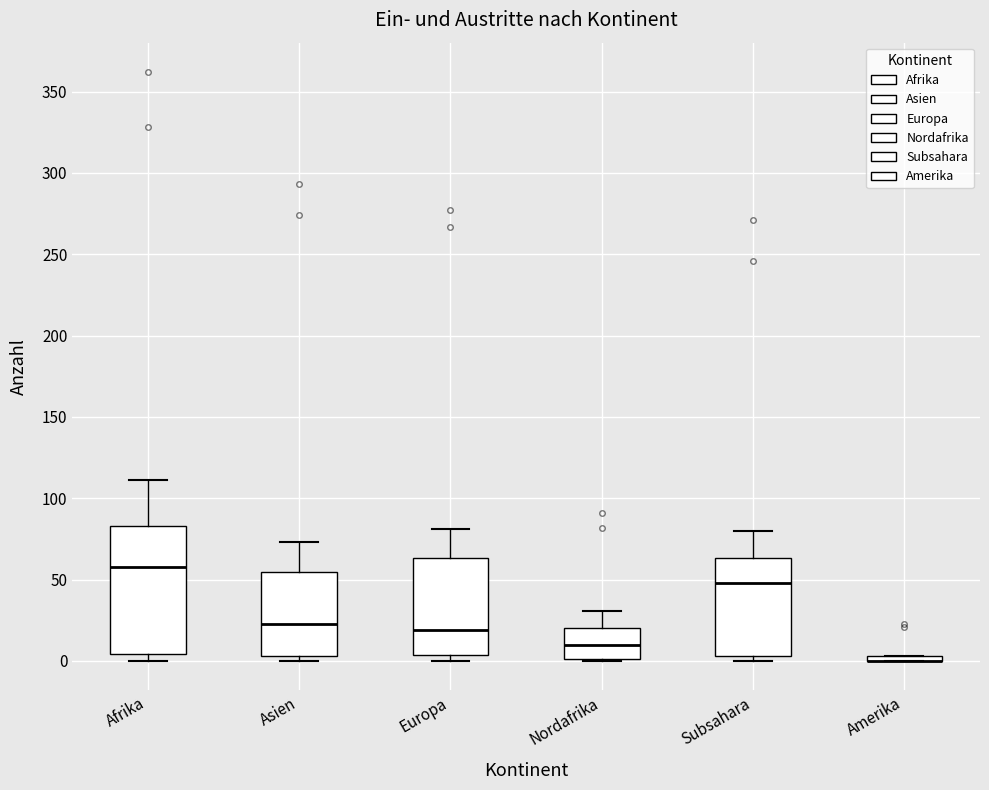

Which box is the tallest, from its lower edge to its upper edge?

Afrika